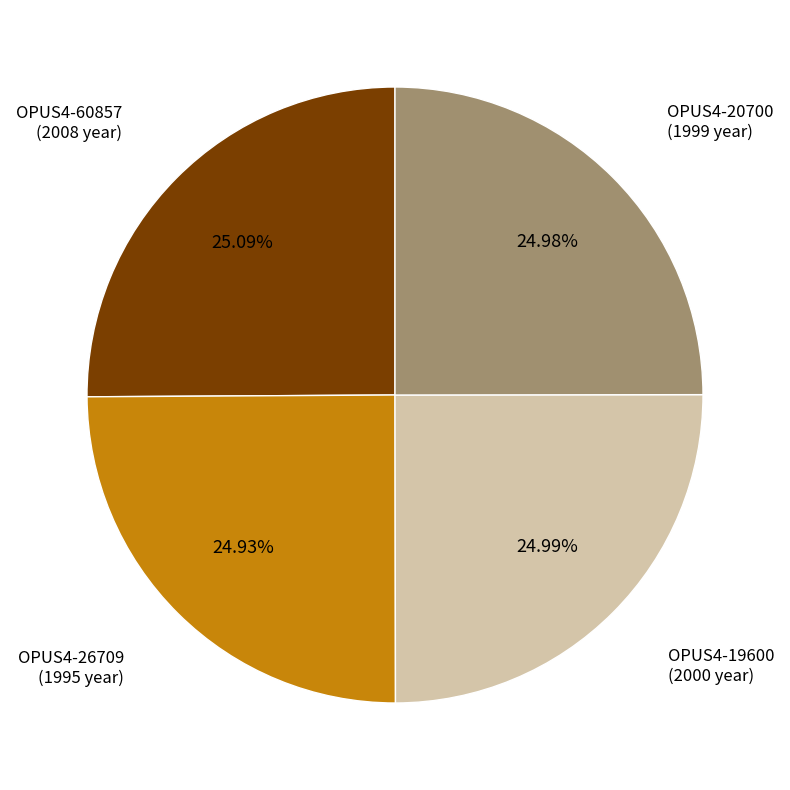

Is there a majority slice in this chart?

No